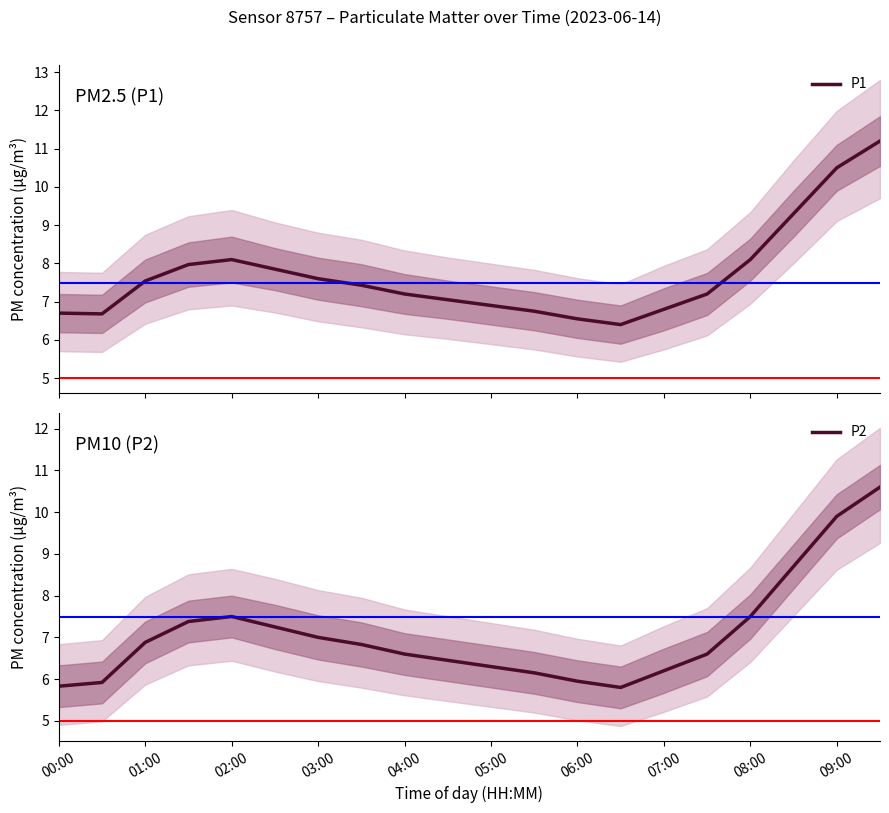

In P1, how many points are lower than both neighbors (excluding endpoints)?

2